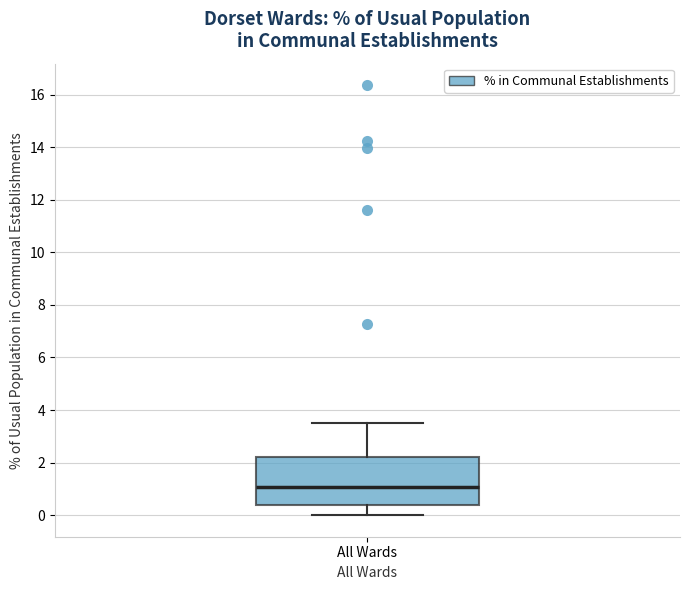

Read this box plot against the y-axis: the position of the median line, the range covered by the box, and the ends of both whiskers. The values are not printed on the chart, so give them approximately, as read against the axis.

median 1.0, box 0.4 to 2.2, whiskers 0.0 to 3.6